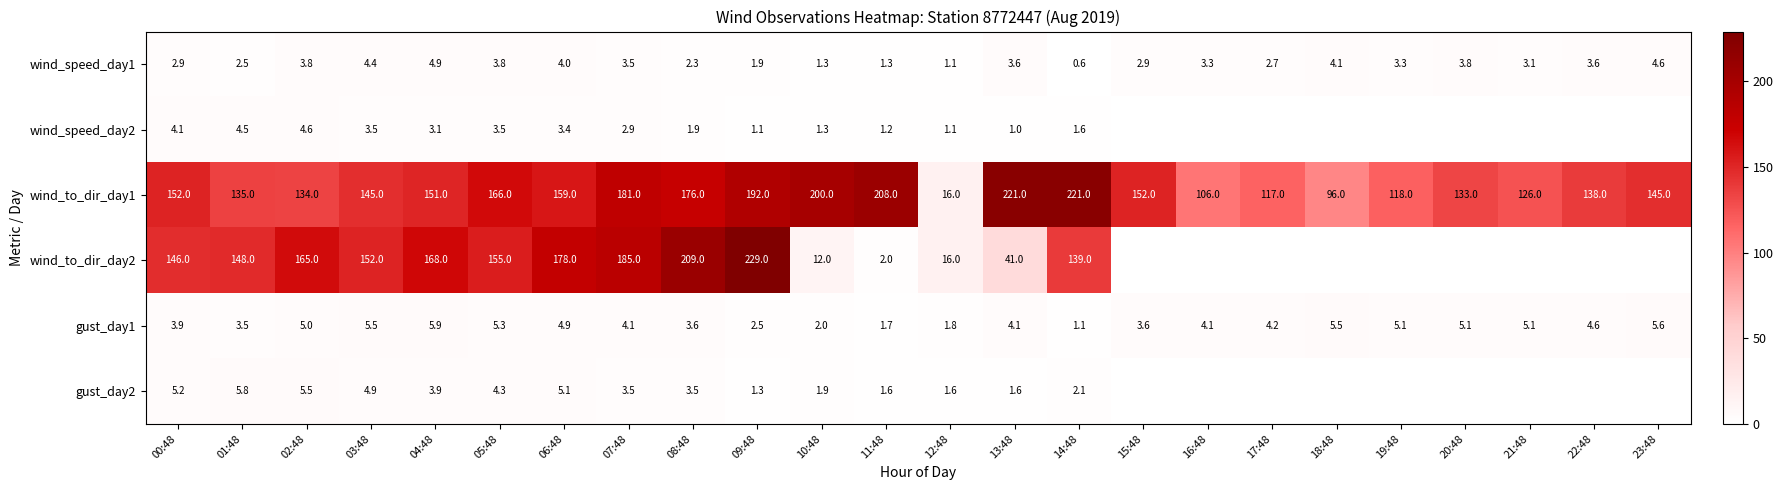

Count the number of data series in this chart.

6